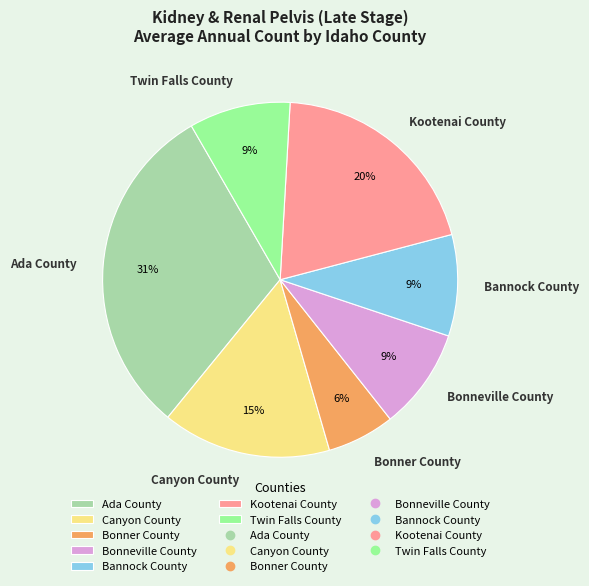

Which category has the smallest portion of the pie?

Bonner County